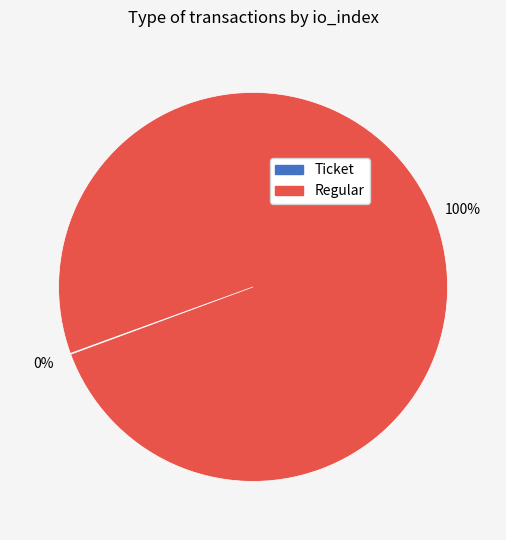

To the nearest percent, what is the average slice percentage?

50%